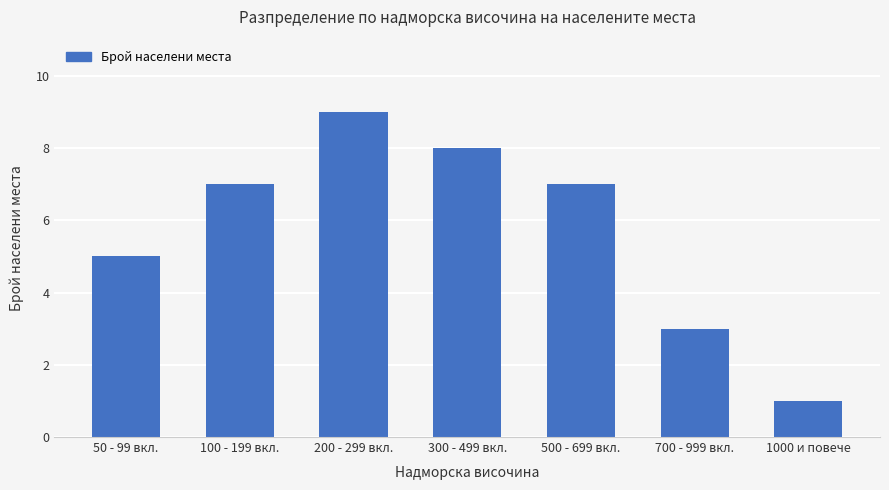

Reading right to left, what are all the values shown in this chart?

1000 и повече=1	700 - 999 вкл.=3	500 - 699 вкл.=7	300 - 499 вкл.=8	200 - 299 вкл.=9	100 - 199 вкл.=7	50 - 99 вкл.=5